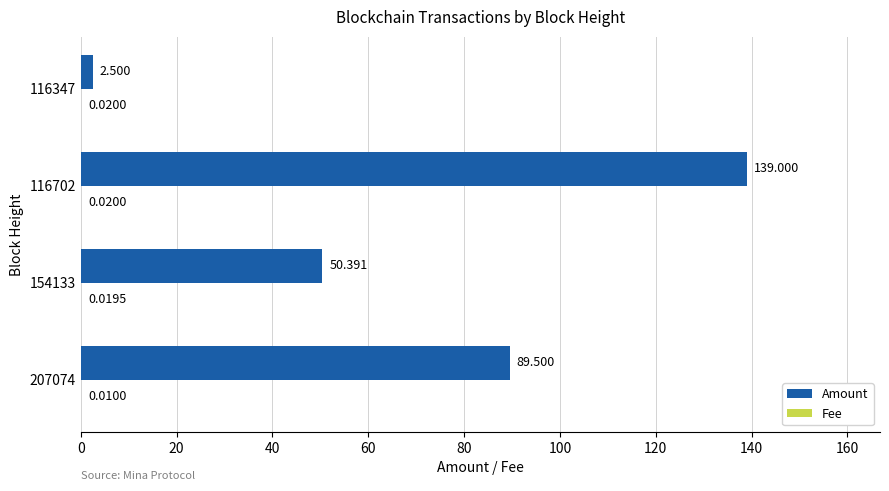

Which series has the largest total across all categories?

Amount